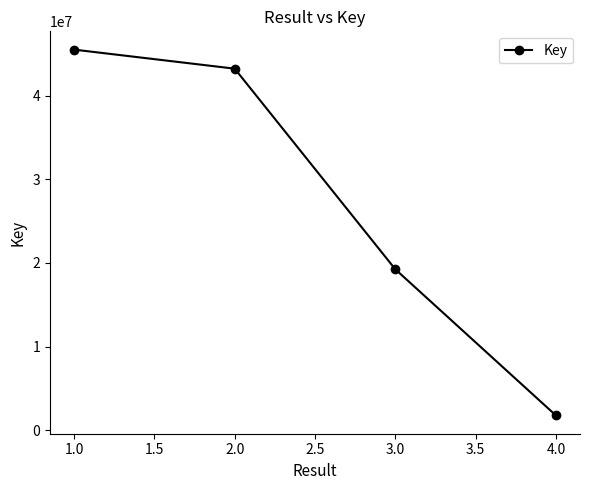

Reading left to right, extract all data points from this chart.

45484444	43208660	19248080	1788666